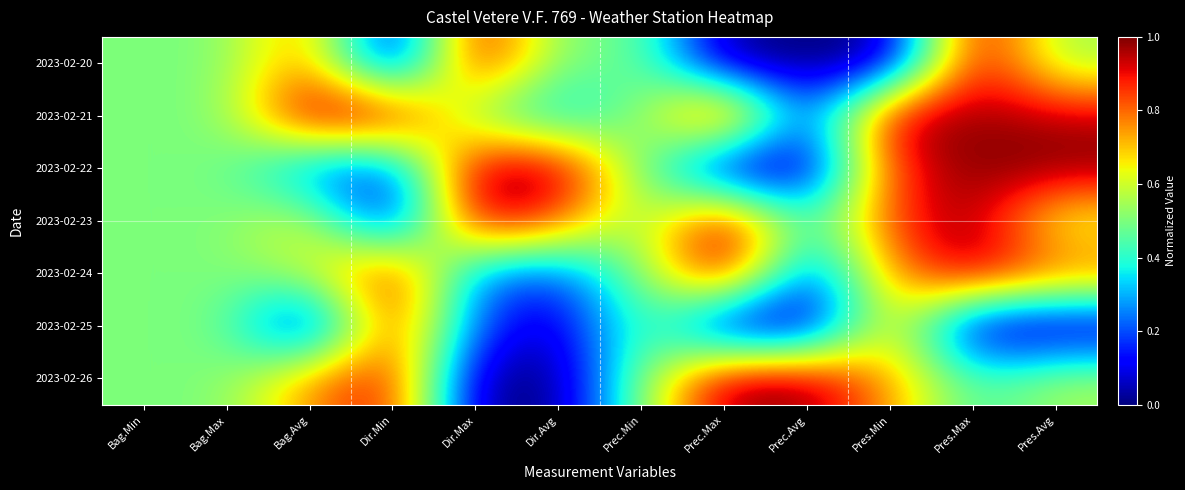

What is the spread (max minus min) of values at Pres.Avg?

1.0